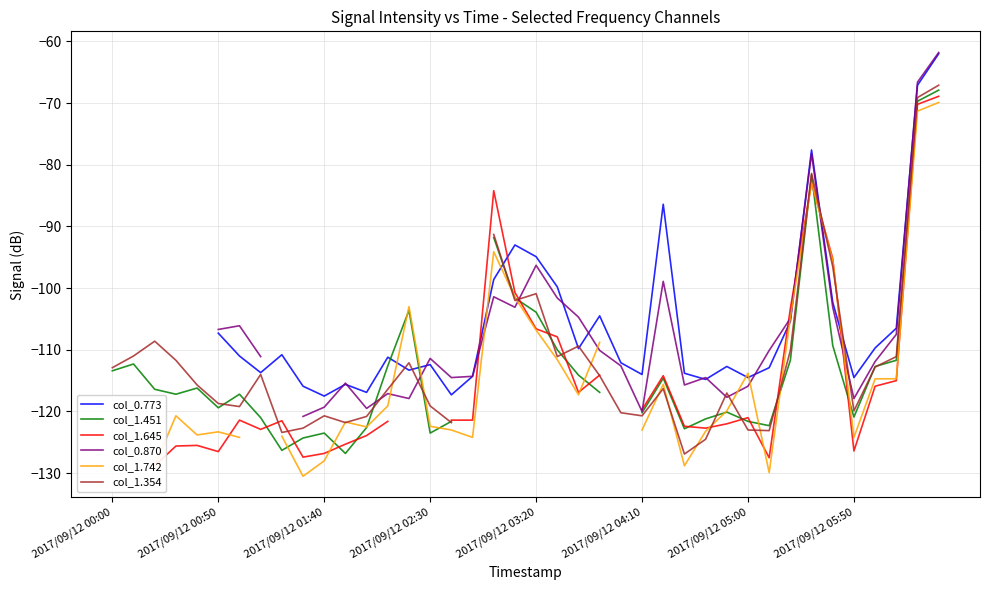

Which series has the widest spread of values?

col_1.354